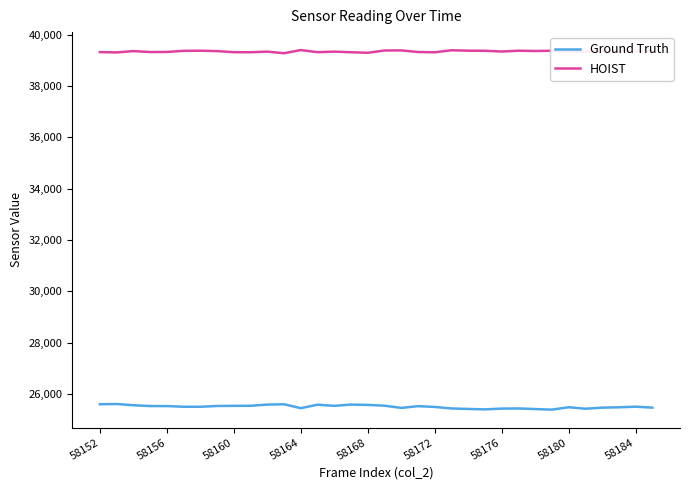

What is the maximum value shown in the chart?

39398